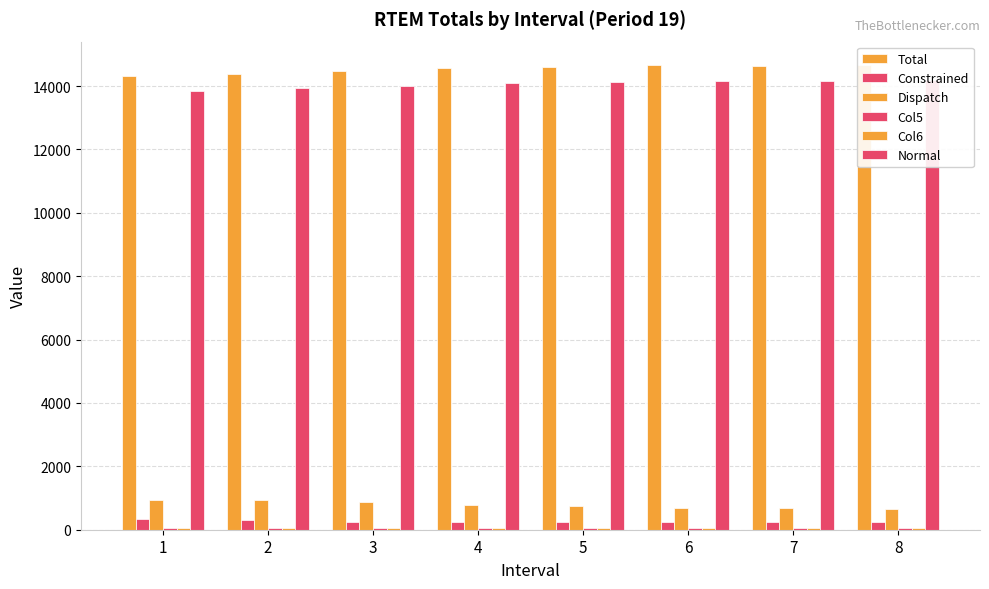

Are the bars horizontal?

No